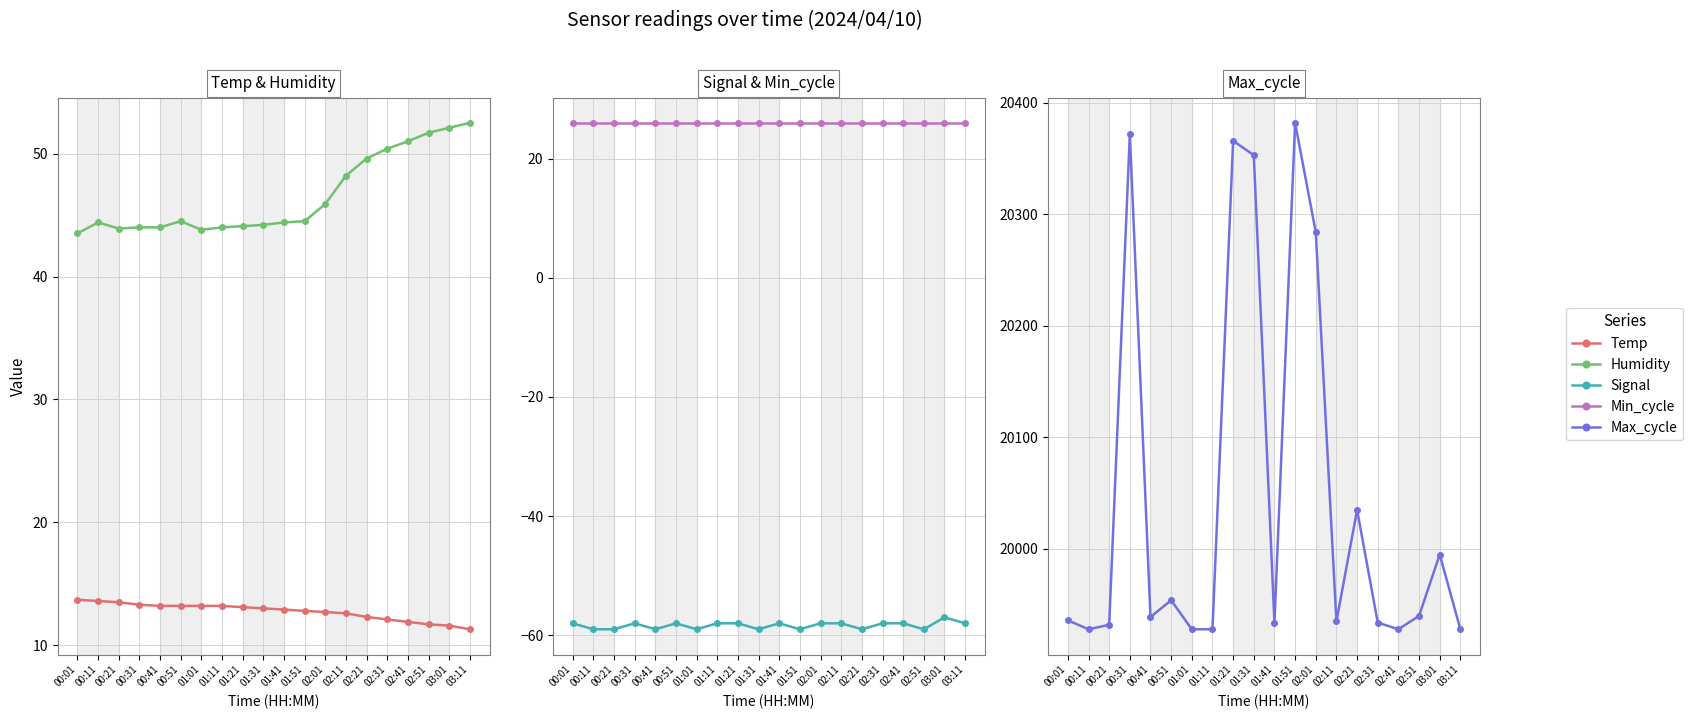

What is the maximum value for Min_cycle?

26.0